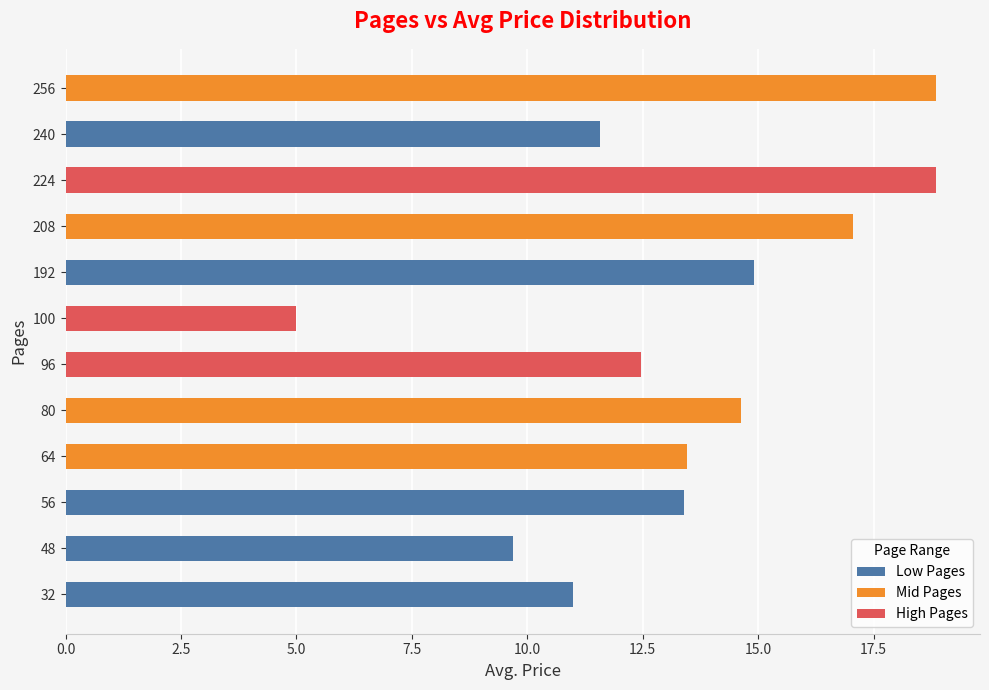

What is the sum of all values?

160.9